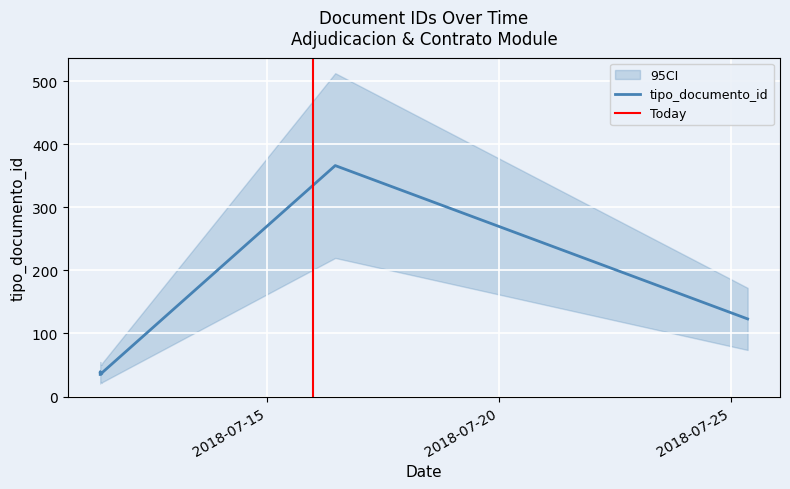

Where does the data first go above 38?

2018-07-16 11:29:24